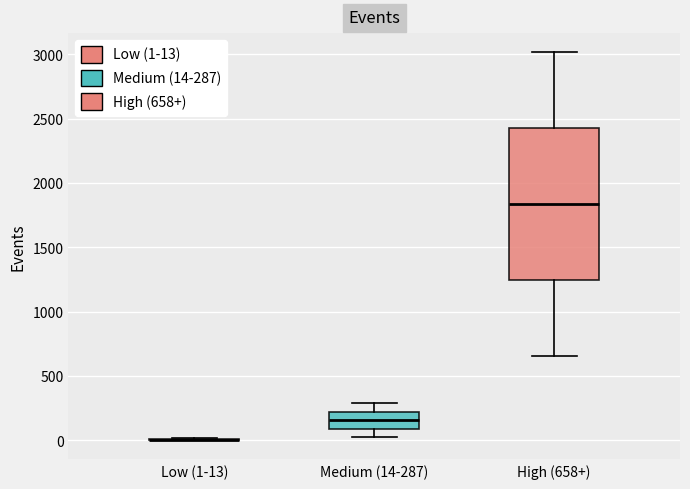

Which box is the tallest, from its lower edge to its upper edge?

High (658+)